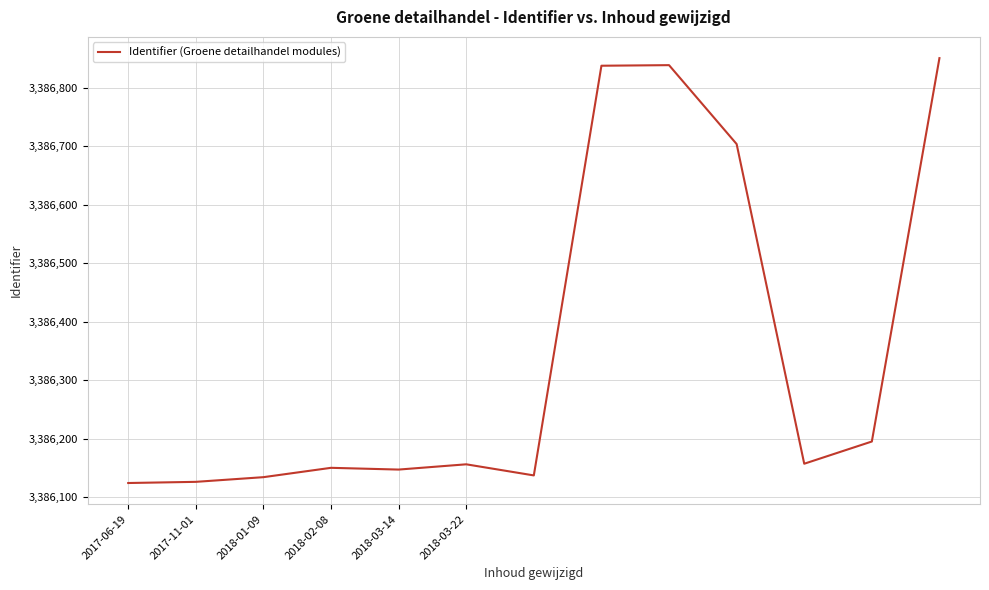

What is the smallest value displayed?

3386124